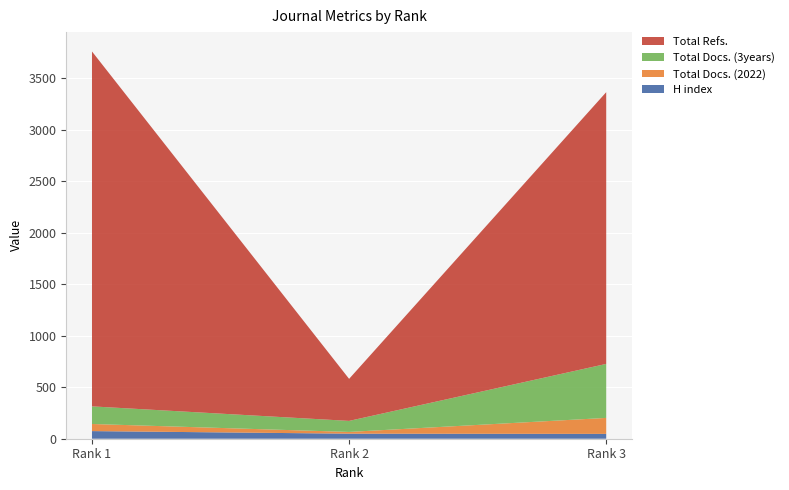

Reading left to right, extract all data points from this chart.

H index: Rank 1=74	Rank 2=49	Rank 3=47
Total Docs. (2022): Rank 1=69	Rank 2=17	Rank 3=155
Total Docs. (3years): Rank 1=171	Rank 2=107	Rank 3=524
Total Refs.: Rank 1=3444	Rank 2=408	Rank 3=2637